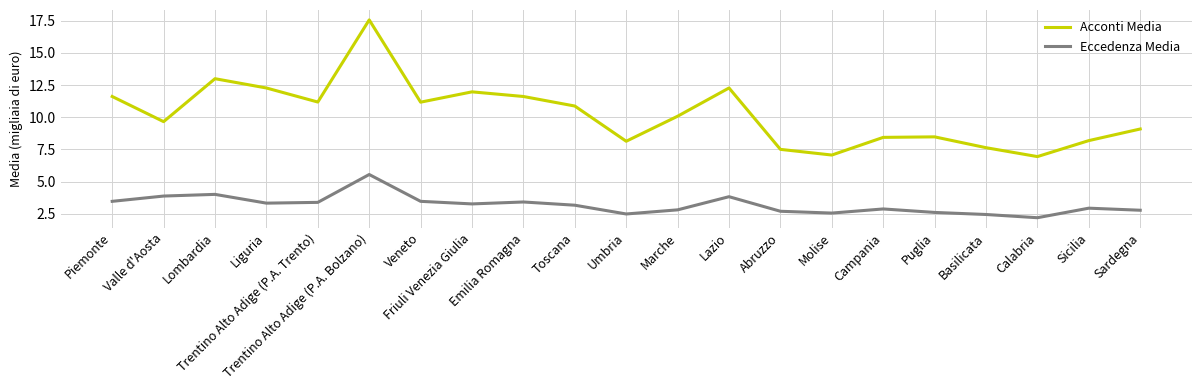

Which series has the widest spread of values?

Acconti Media